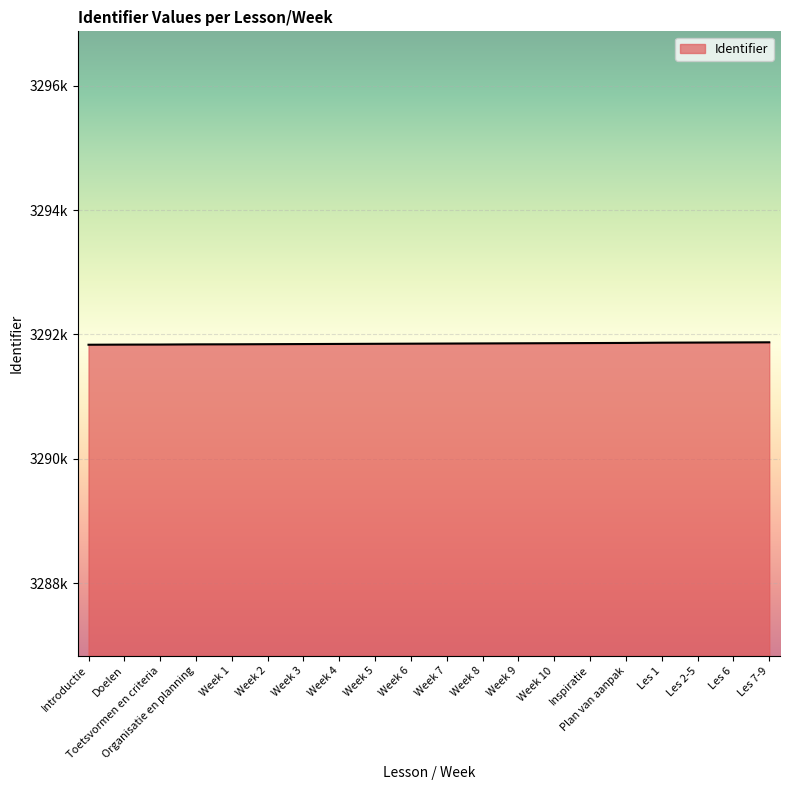

Does the chart display data point markers on the line(s)?

No